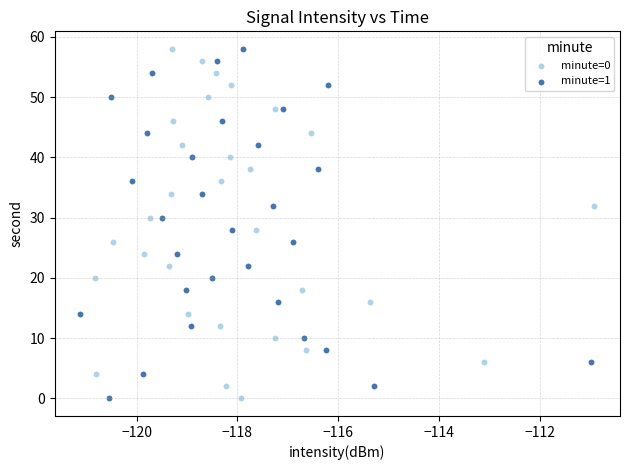

What are all the series names shown in the legend?

minute=0, minute=1